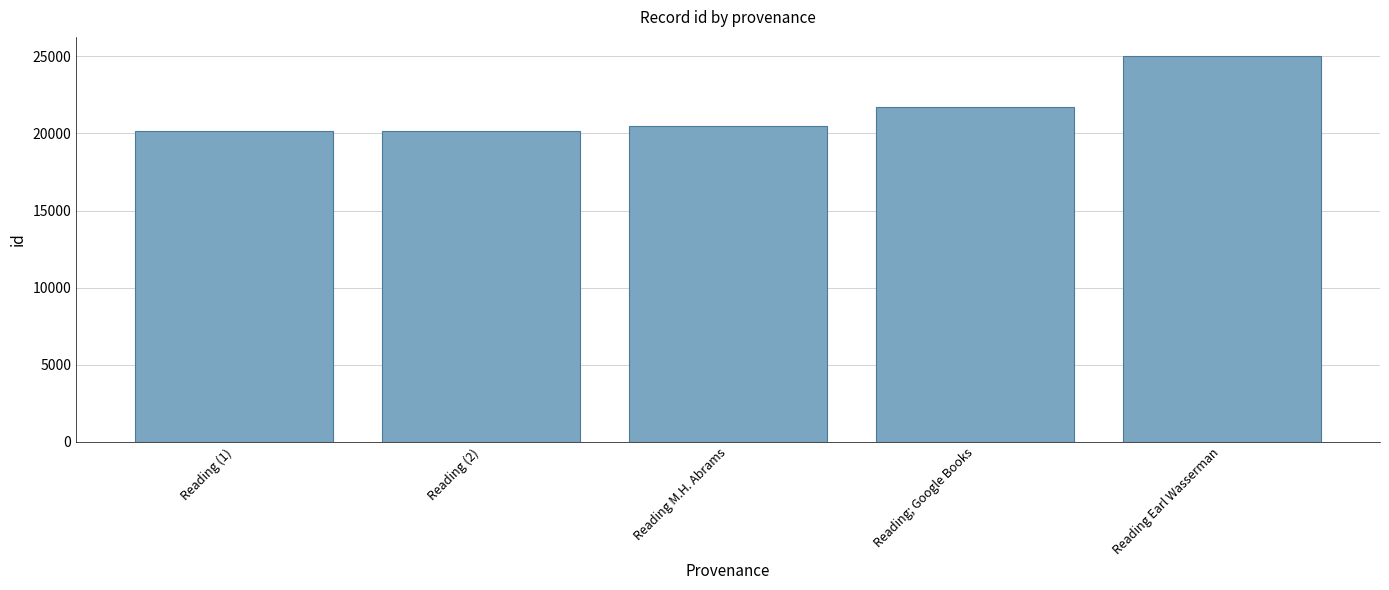

How many values are below 20455?

2